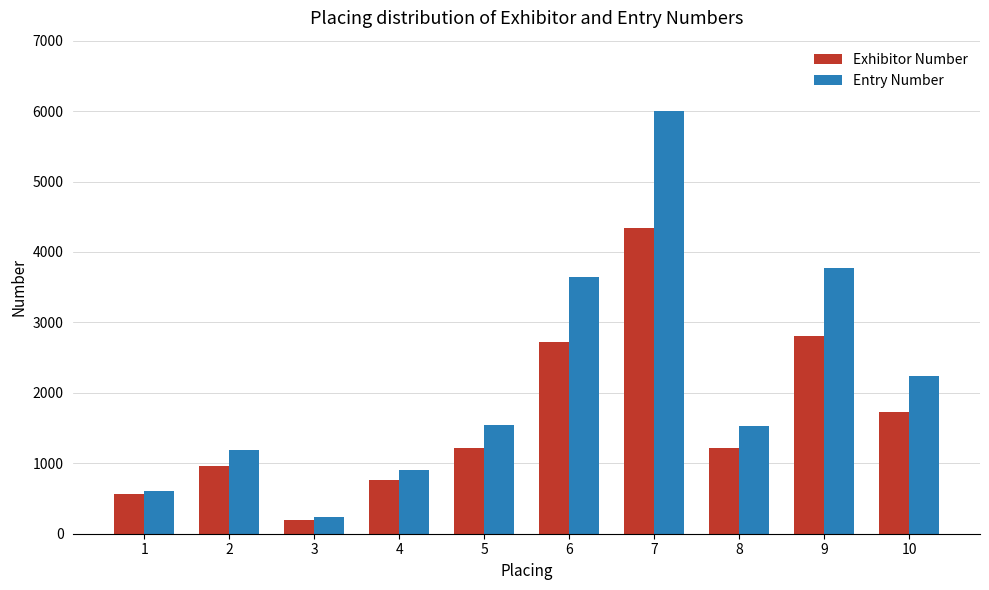

How many categories are shown in the chart?

10